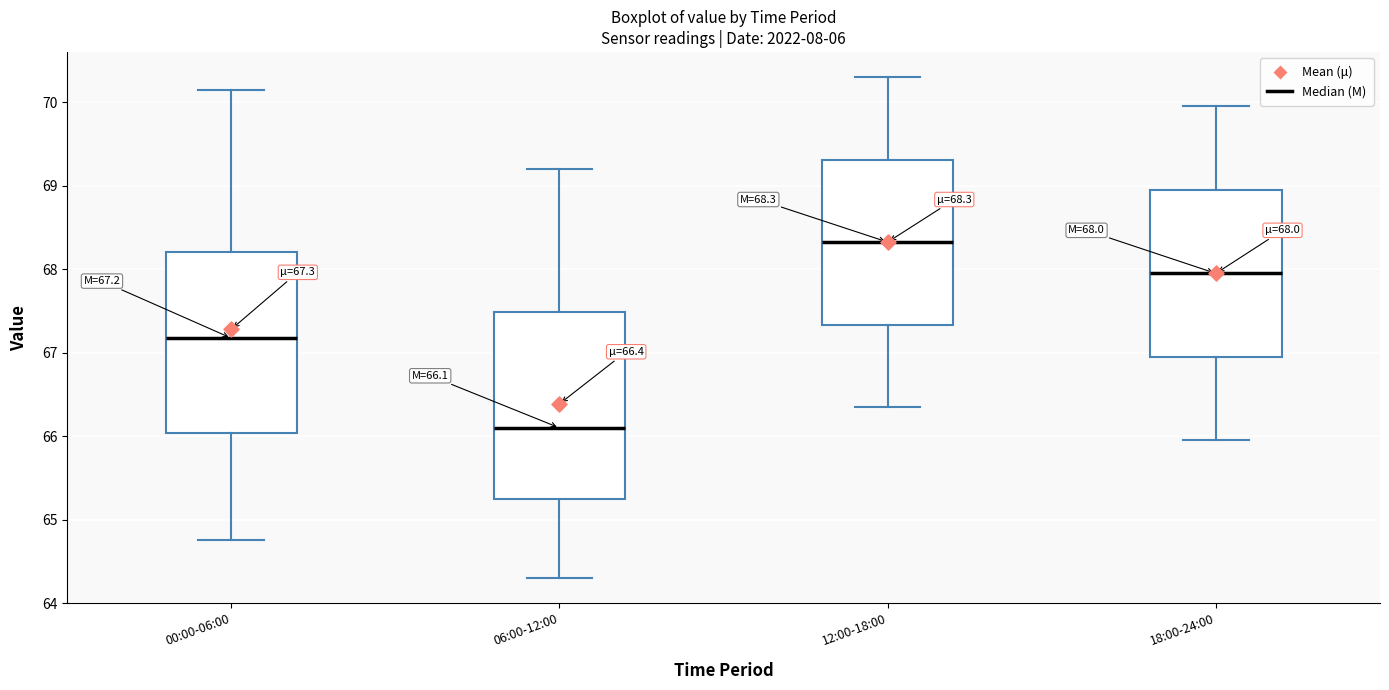

Which box's median line is the lowest?

06:00-12:00